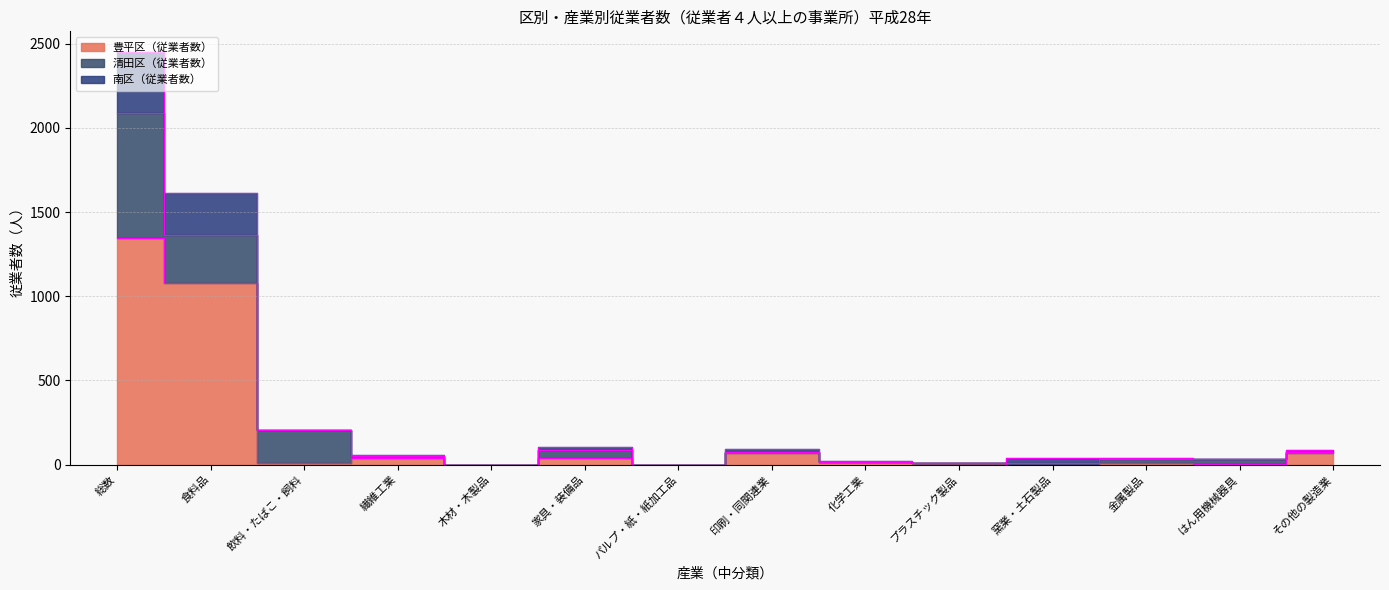

How many data points does each series have?

14